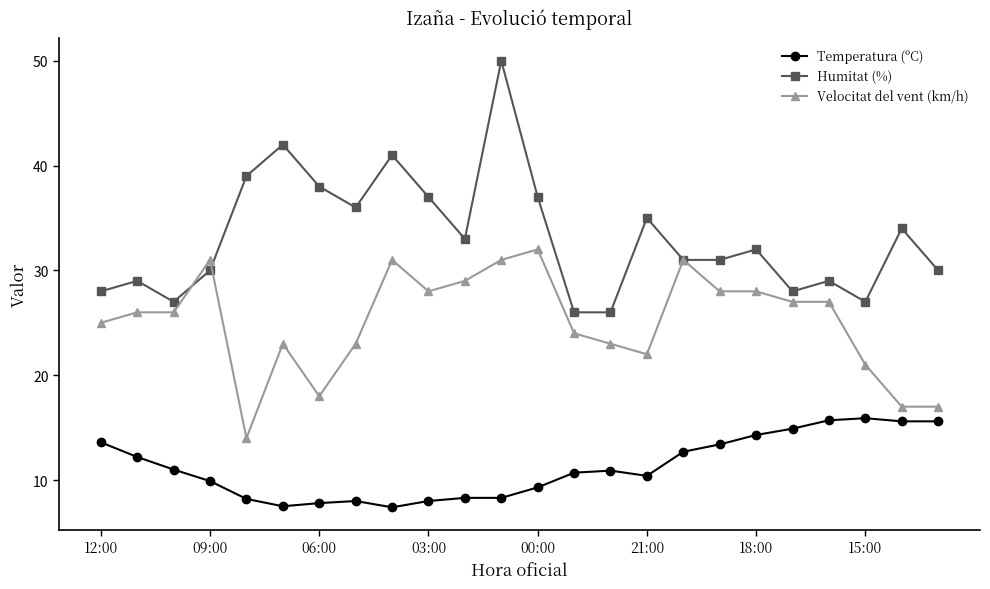

Which series has the largest total across all categories?

Humitat (%)